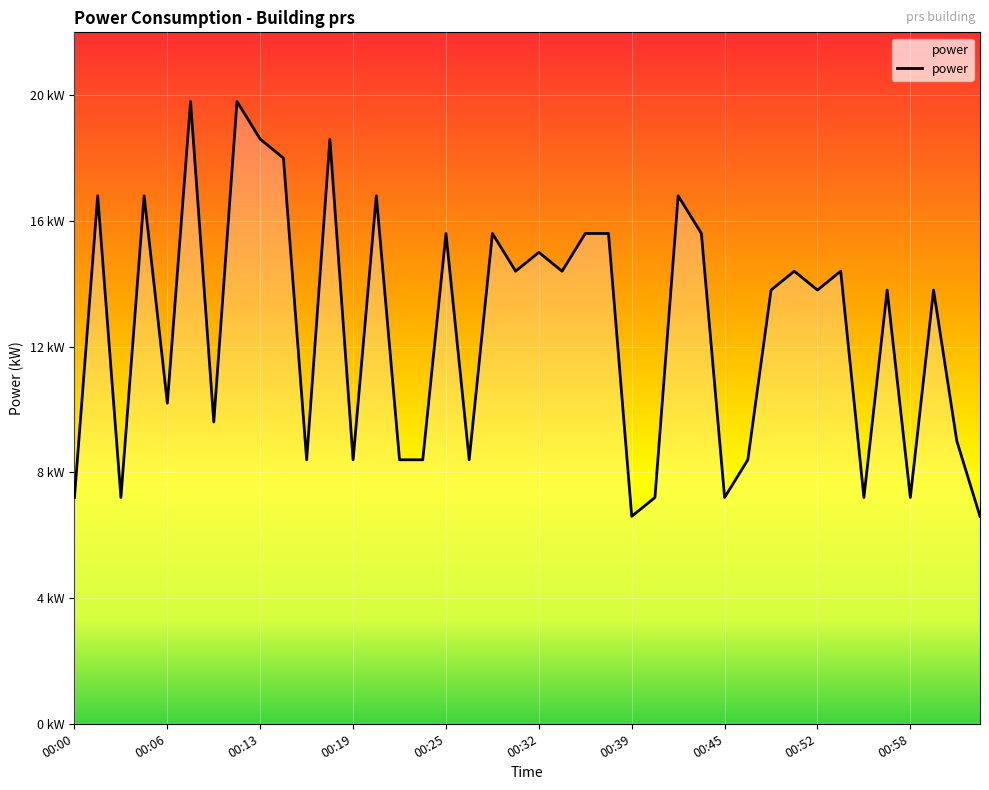

At which category does the chart reach its minimum across all series?

00:39